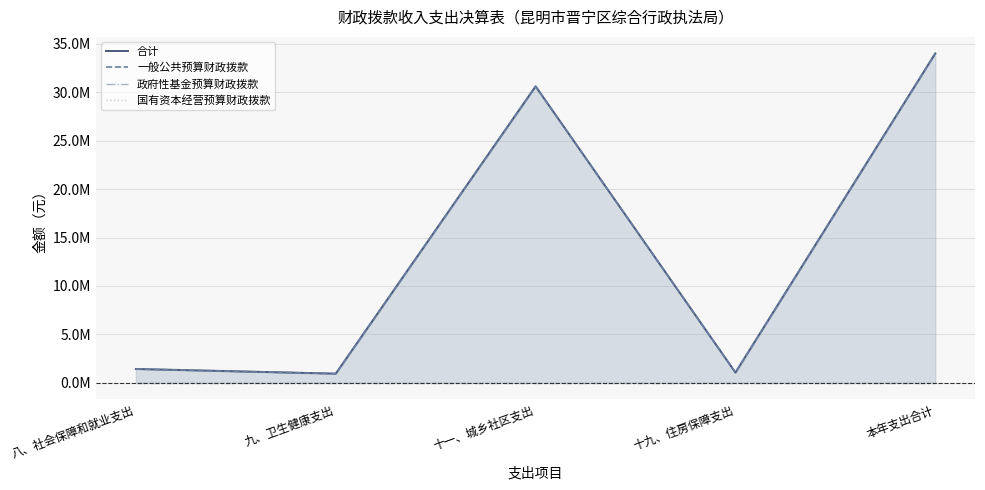

Rank the categories by 一般公共预算财政拨款 value from highest to lowest.

本年支出合计, 十一、城乡社区支出, 八、社会保障和就业支出, 十九、住房保障支出, 九、卫生健康支出